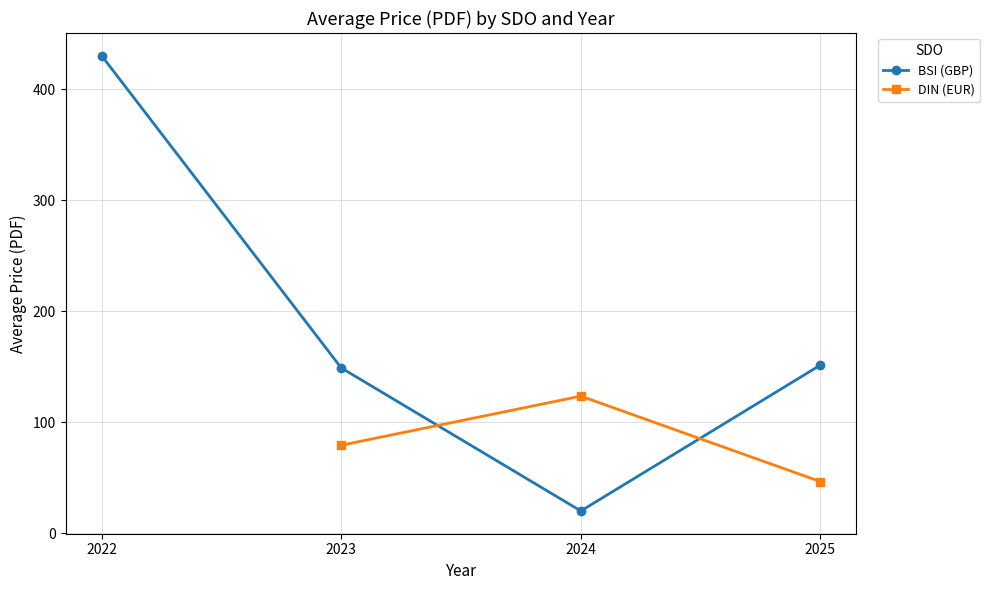

What is the value of the DIN (EUR) point at the 4th from the left?

46.4